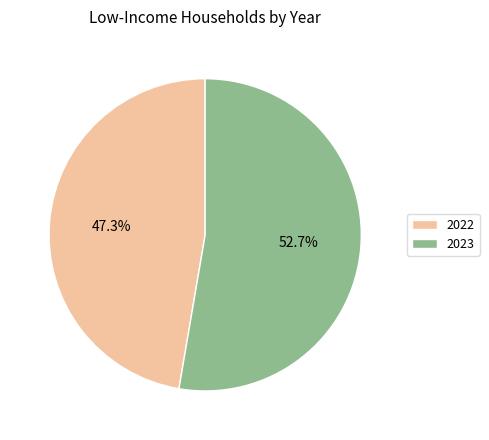

True or false: 2023 accounts for 53% of the total.

True